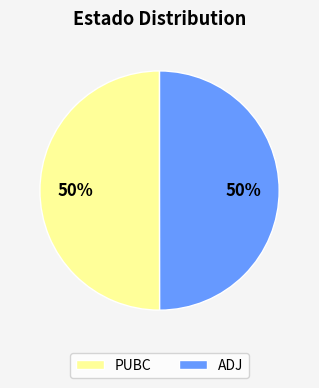

What is the ratio of the value at PUBC to the value at ADJ?

1.0